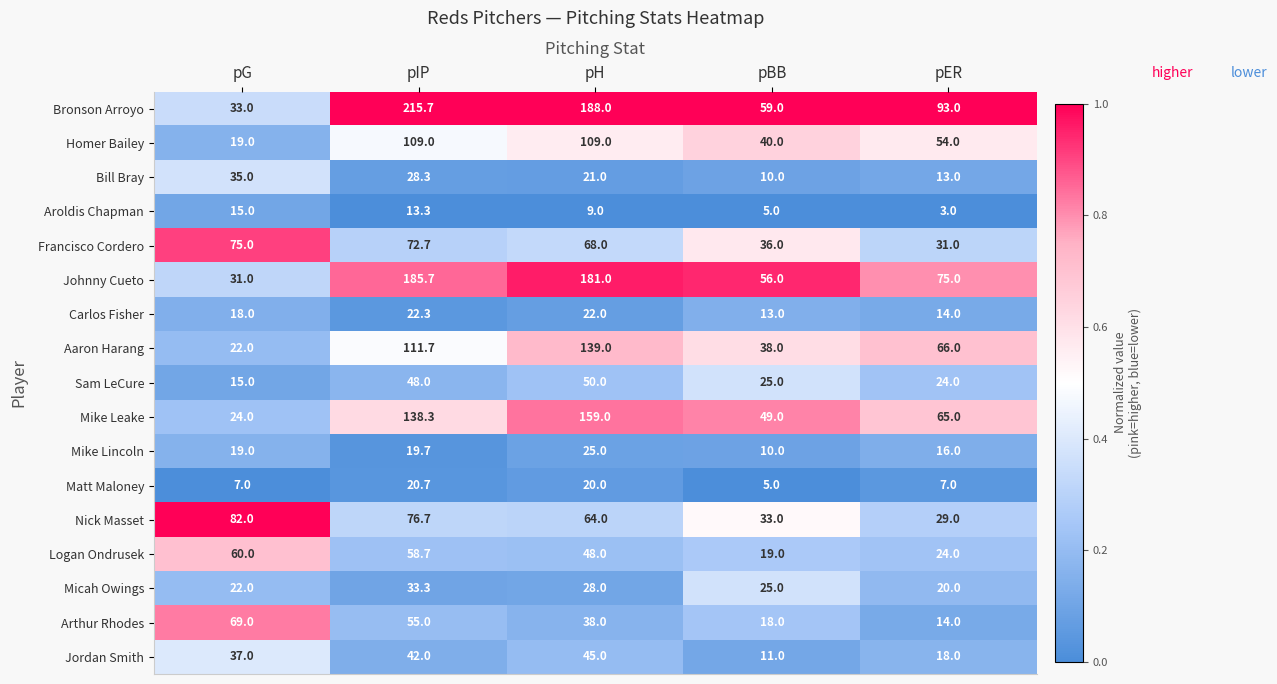

The Aroldis Chapman series shows 5.0 at pBB. True or false?

True